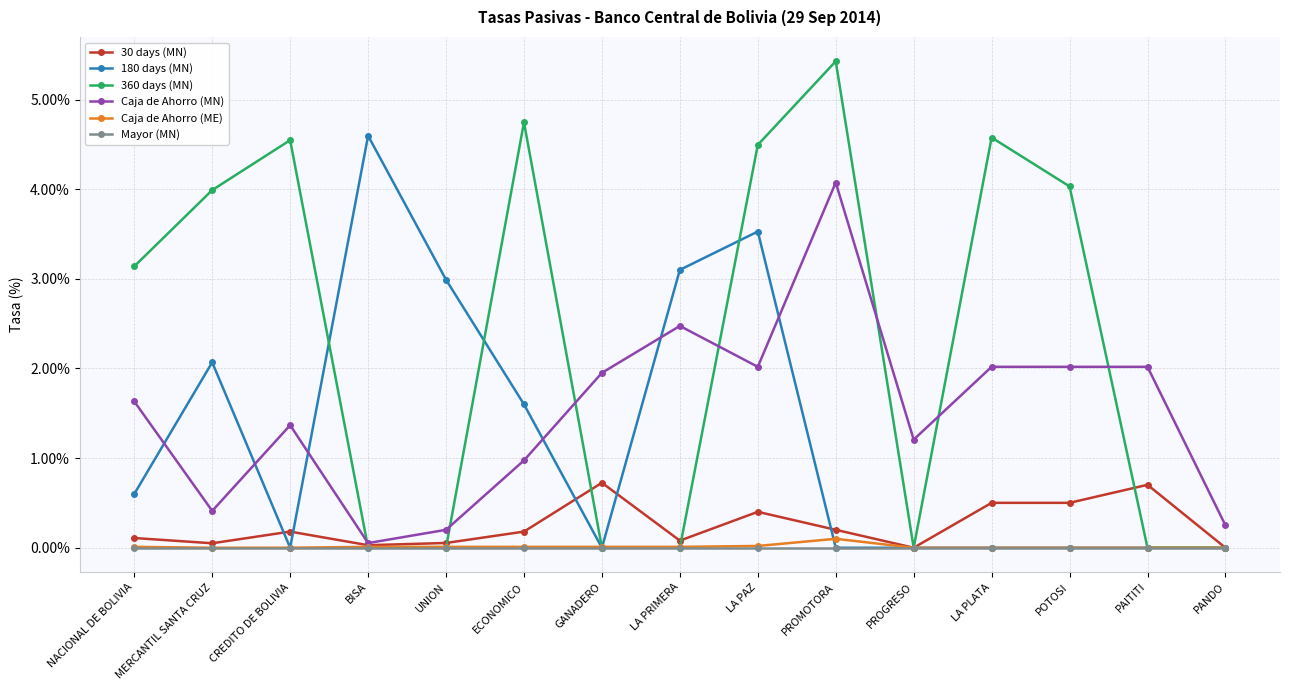

What is the average value of the Caja de Ahorro (MN) series?

1.5